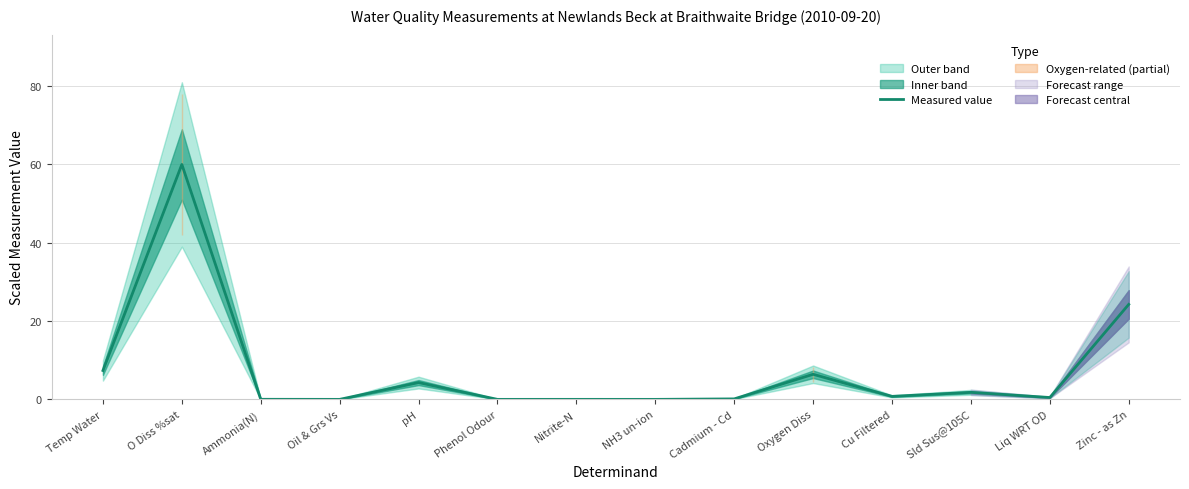

What is the difference between the maximum and minimum values?

60.0